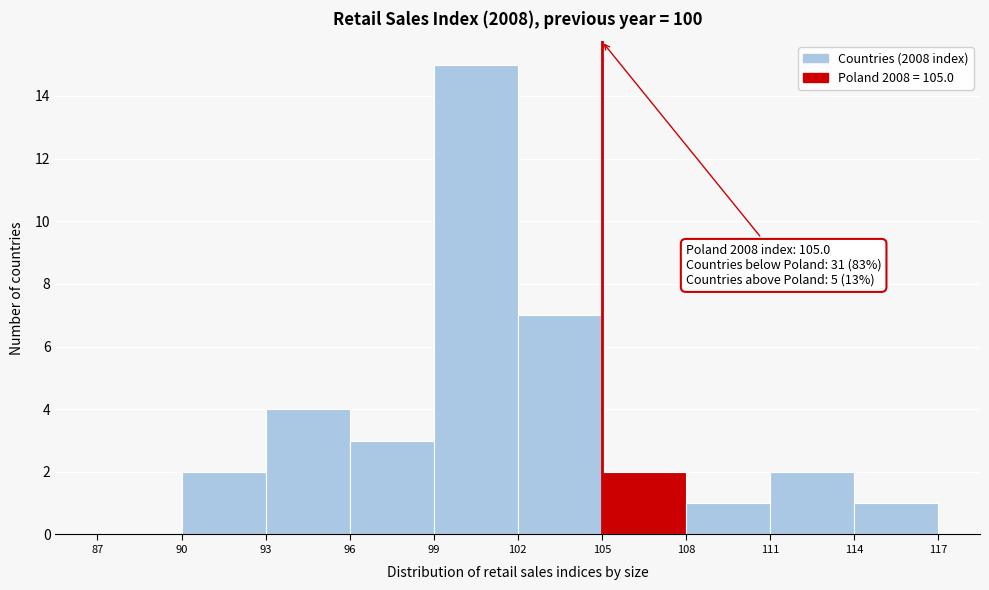

Over which range of the x-axis is the bar tallest?

99 to 102